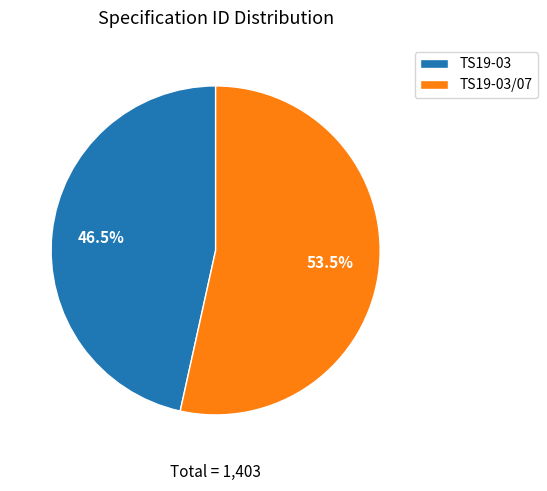

What is the ratio of the value at TS19-03 to the value at TS19-03/07?

0.9